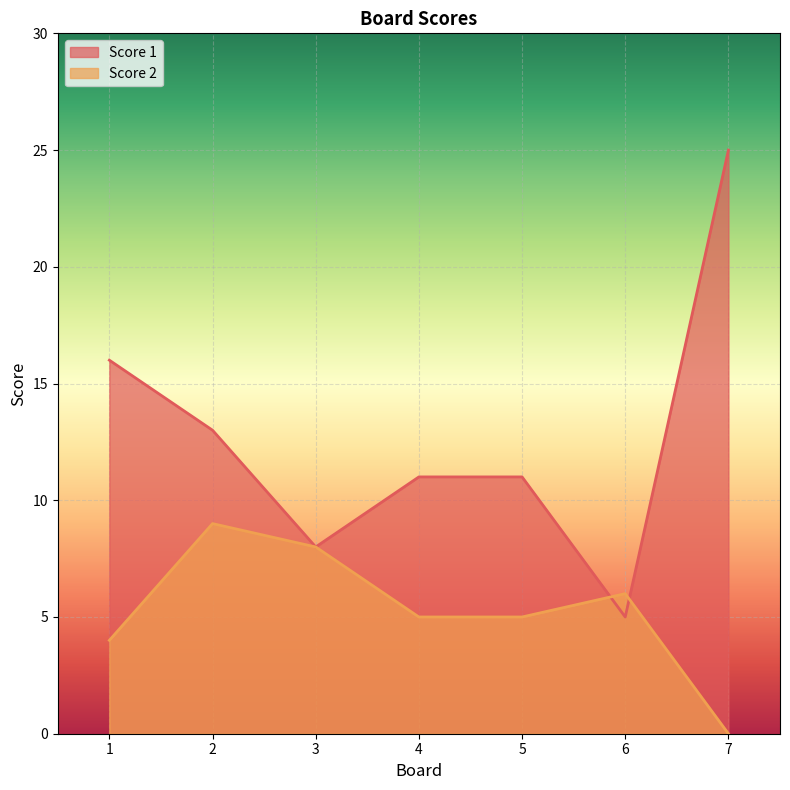

What is the total value across all series at 1?

20